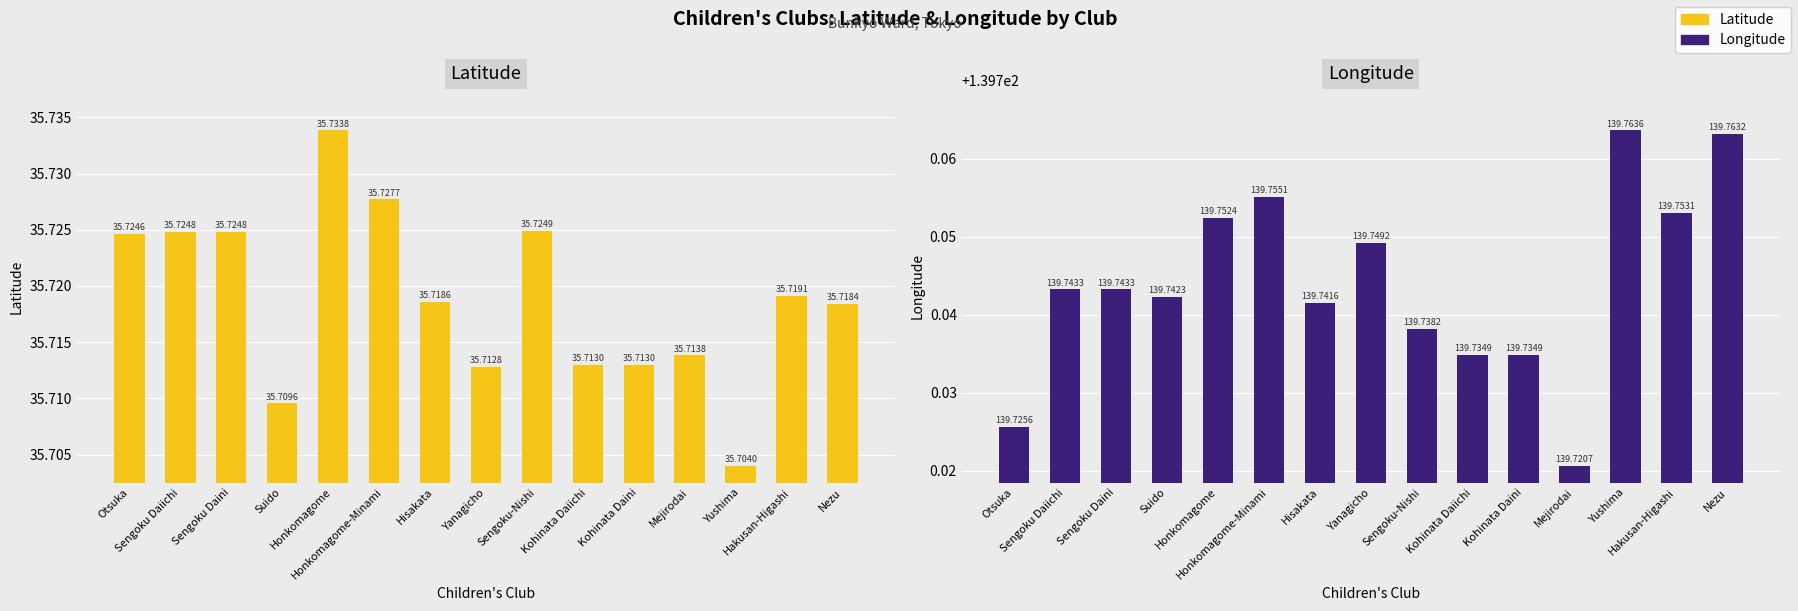

Rank the series by their average value, from highest to lowest.

Longitude, Latitude